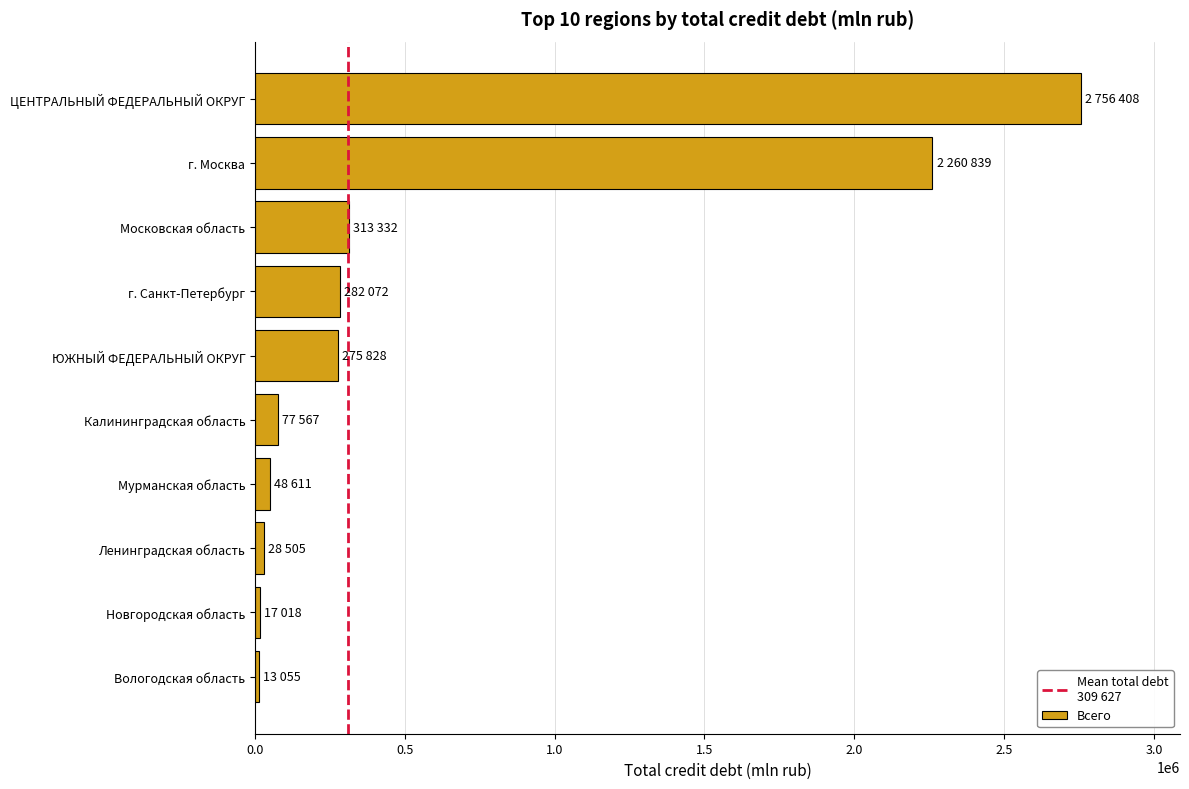

How many series are shown in this chart?

1